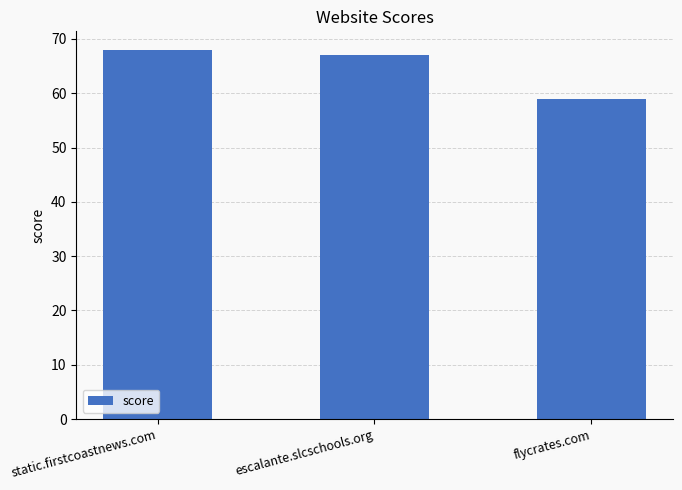

Reading left to right, transcribe all the data shown in this chart.

68	67	59